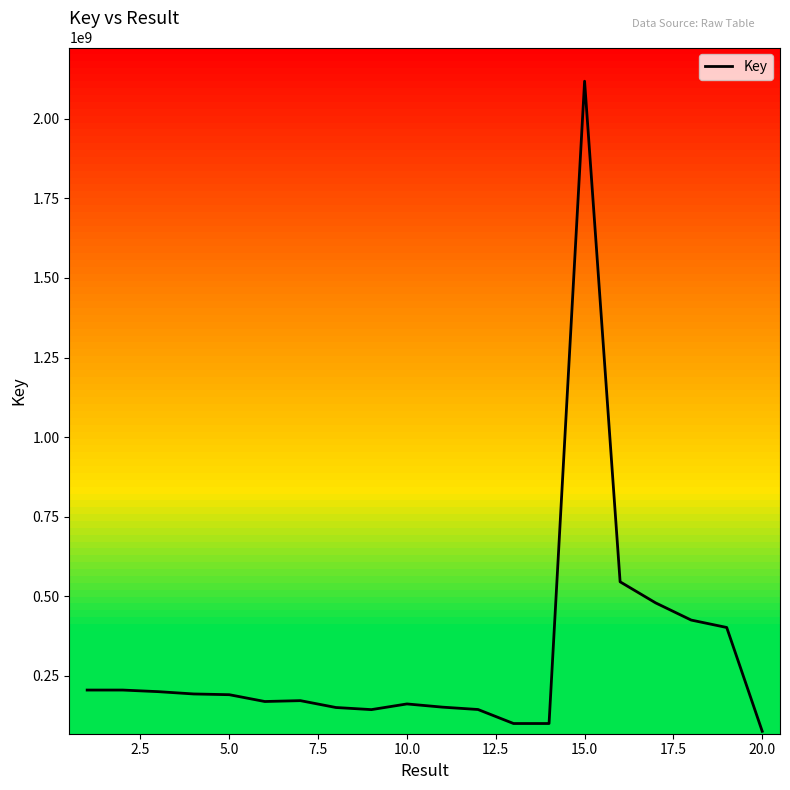

What is the difference between the maximum and minimum values?

2041736483